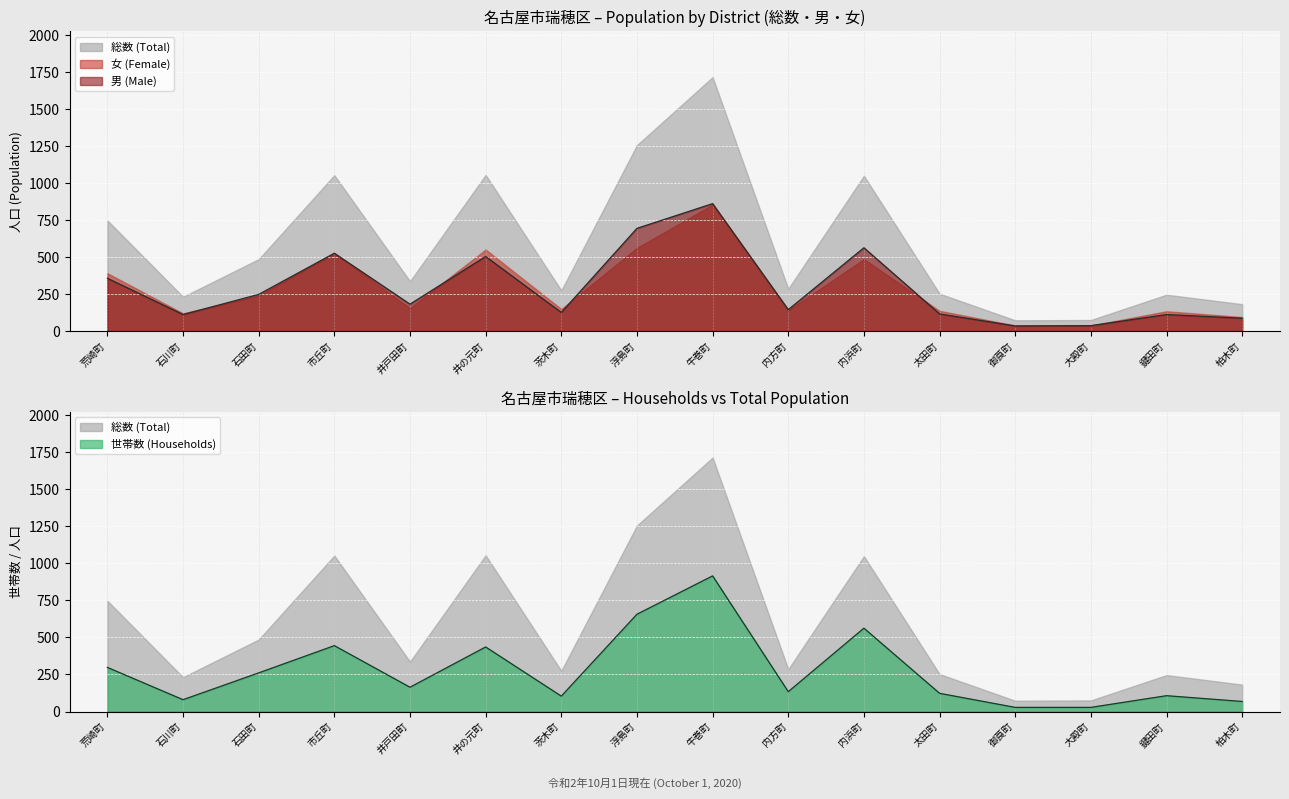

Where does the 男 (Male) series first go above 182?

荒崎町